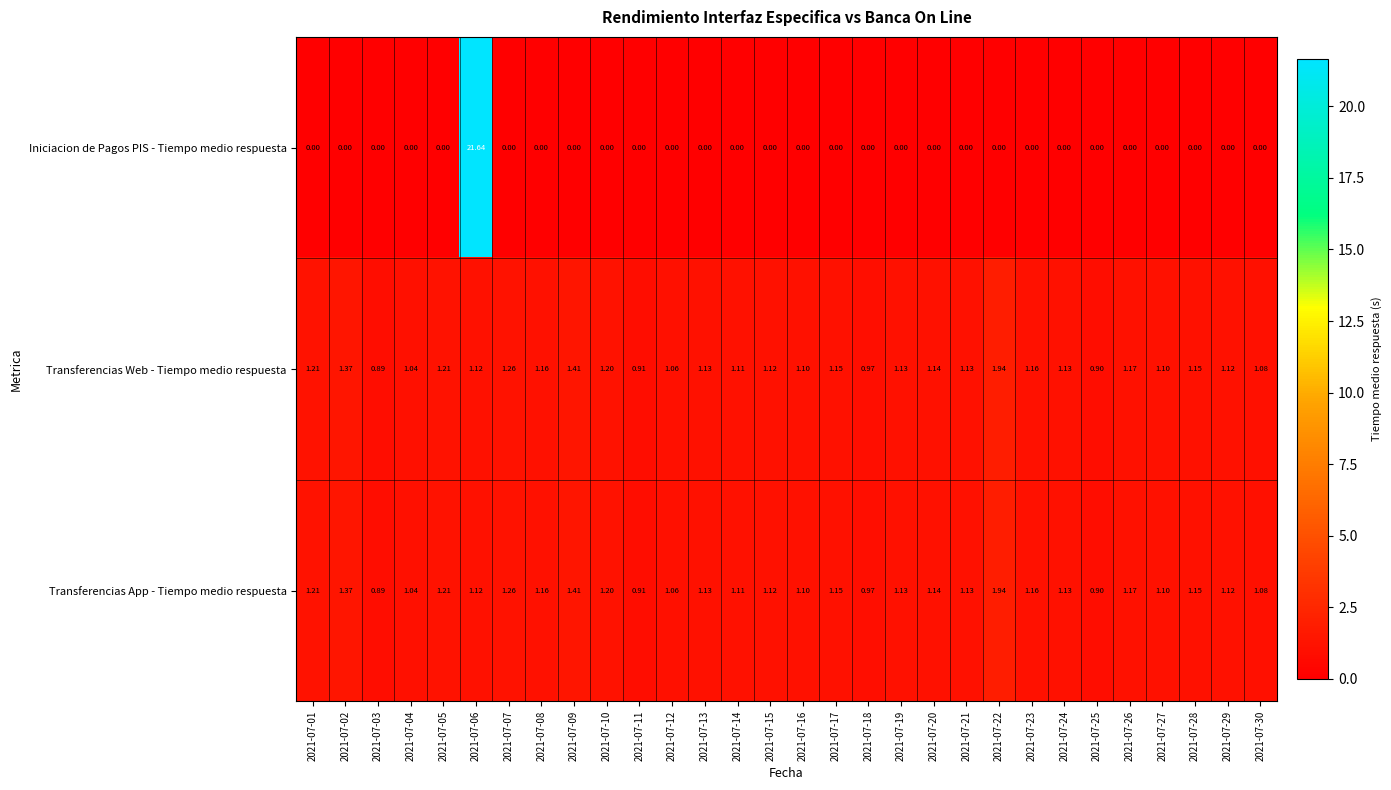

Is the value of Transferencias Web - Tiempo medio respuesta at 2021-07-21 greater than the value of Transferencias App - Tiempo medio respuesta at 2021-07-20?

No